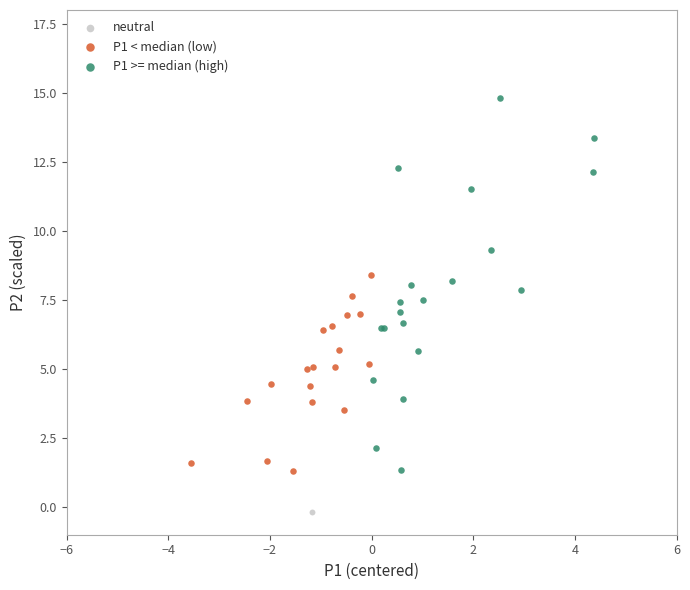

What are all the series names shown in the legend?

neutral, P1 < median (low), P1 >= median (high)